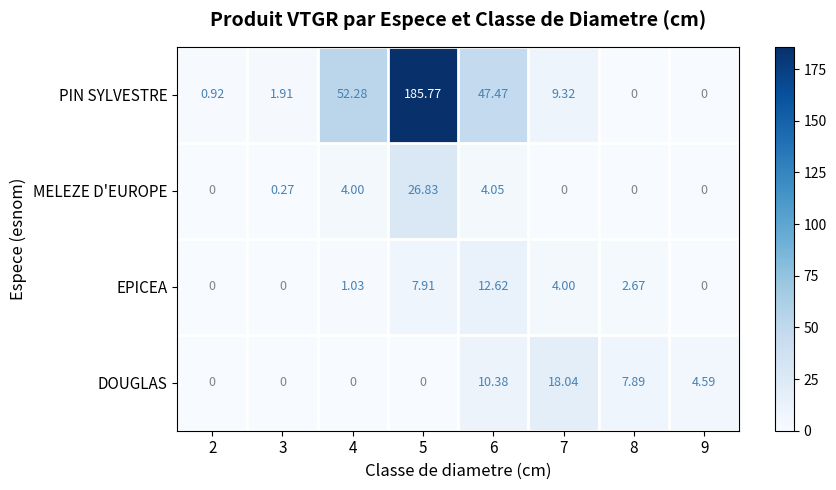

At 4, list the series in order from largest to smallest.

PIN SYLVESTRE, MELEZE D'EUROPE, EPICEA, DOUGLAS